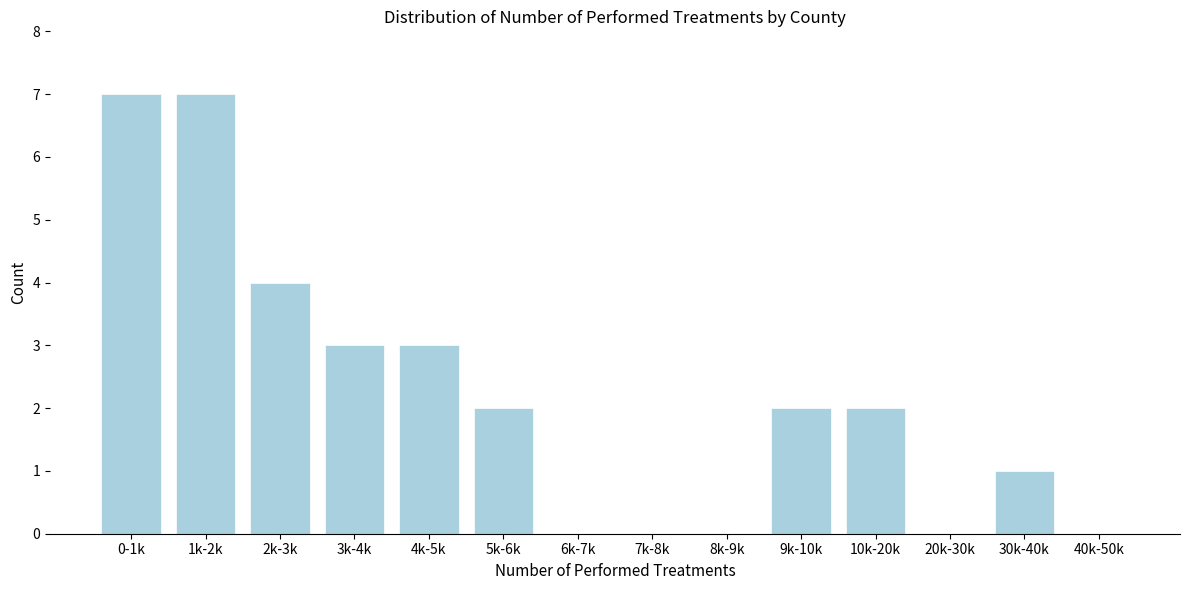

Reading left to right, extract all data points from this chart.

0-1k=7	1k-2k=7	2k-3k=4	3k-4k=3	4k-5k=3	5k-6k=2	6k-7k=0	7k-8k=0	8k-9k=0	9k-10k=2	10k-20k=2	20k-30k=0	30k-40k=1	40k-50k=0